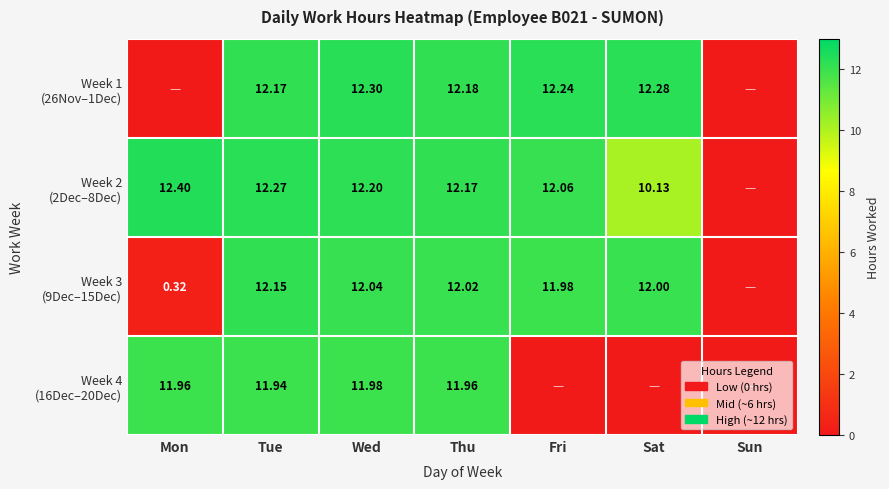

True or false: Week 2 (2Dec–8Dec) has a value of 18.8 at Tue.

False